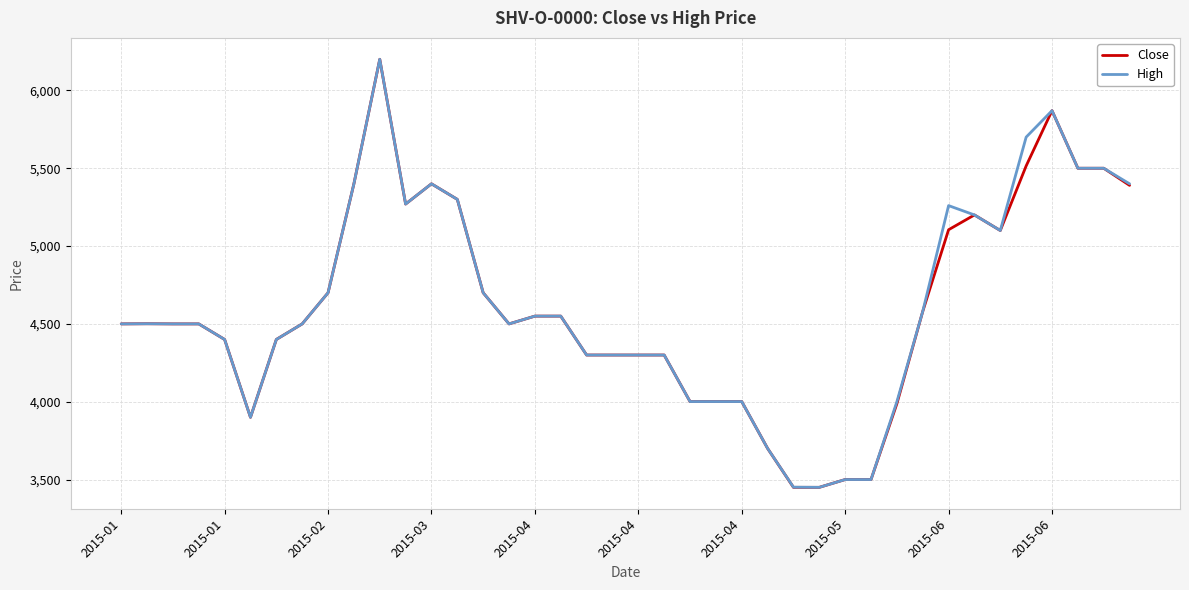

What are all the series names shown in the legend?

Close, High